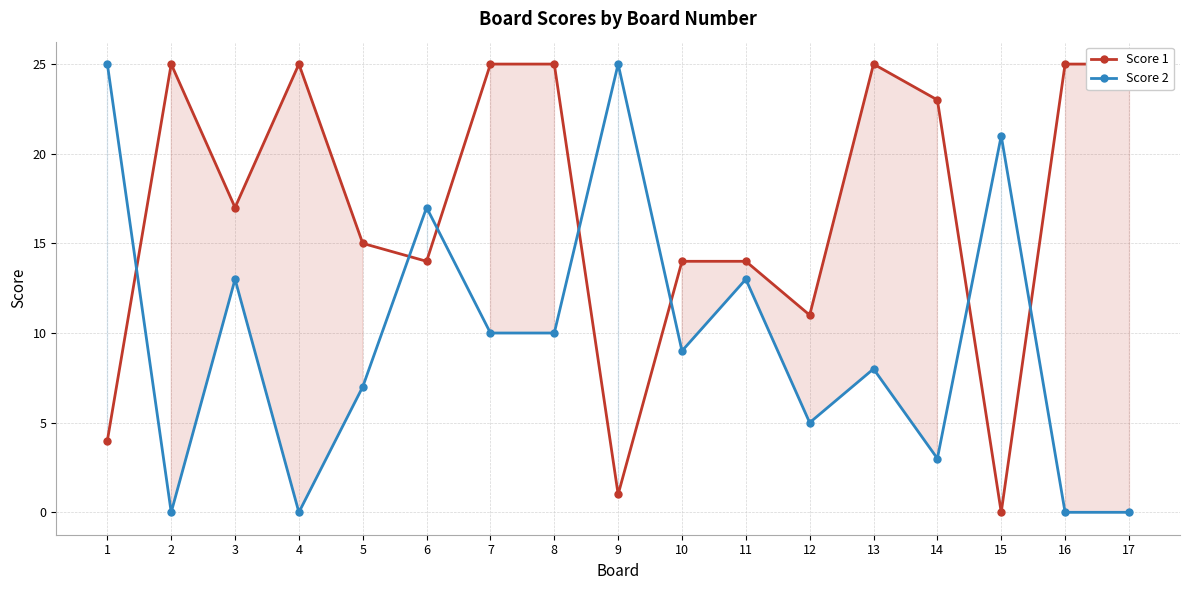

Read the Score 1 value at 5.

15